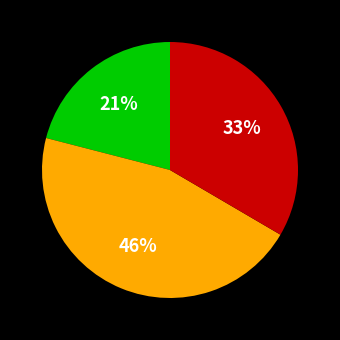

How many segments does this pie chart have?

3